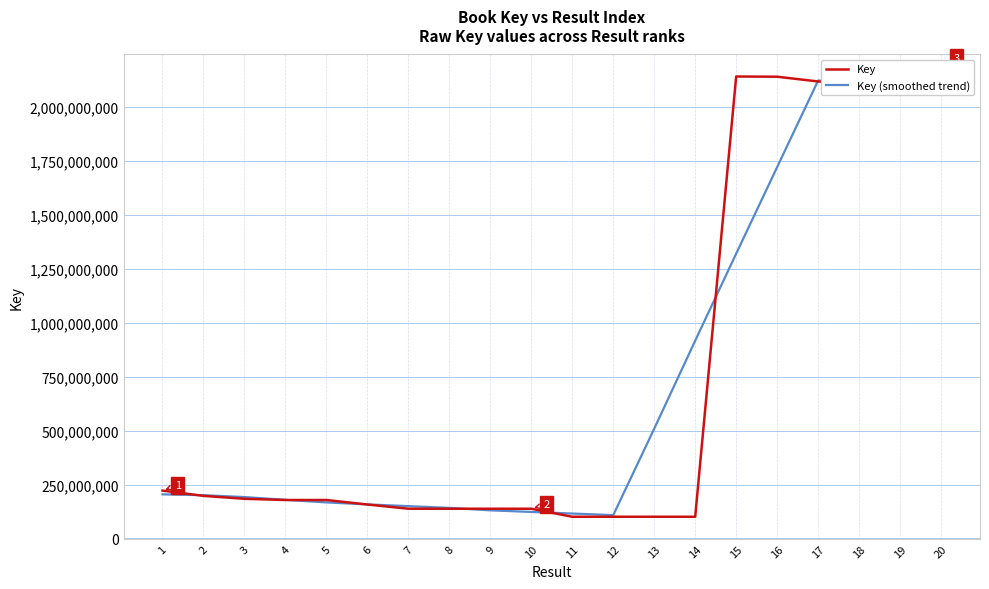

What is the total value across all series at 14?

1017202829